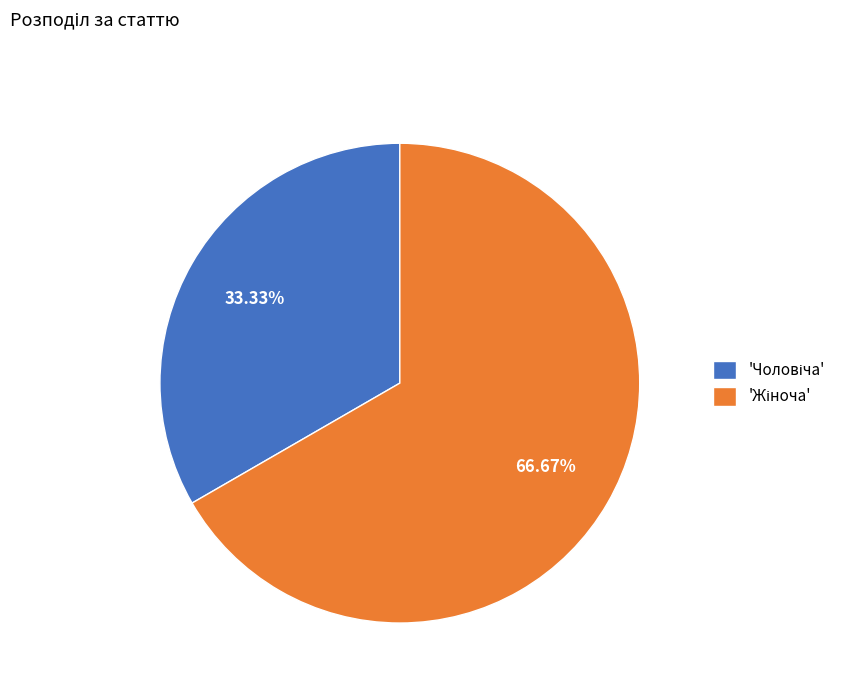

Is there a majority slice in this chart?

Yes